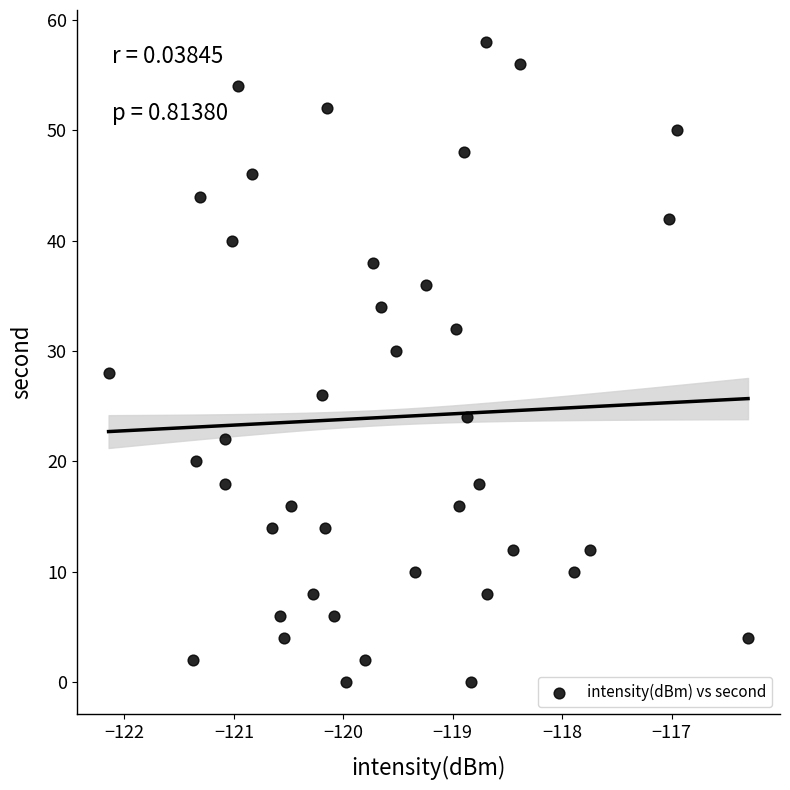

What is the range of Y values (max minus min)?

58